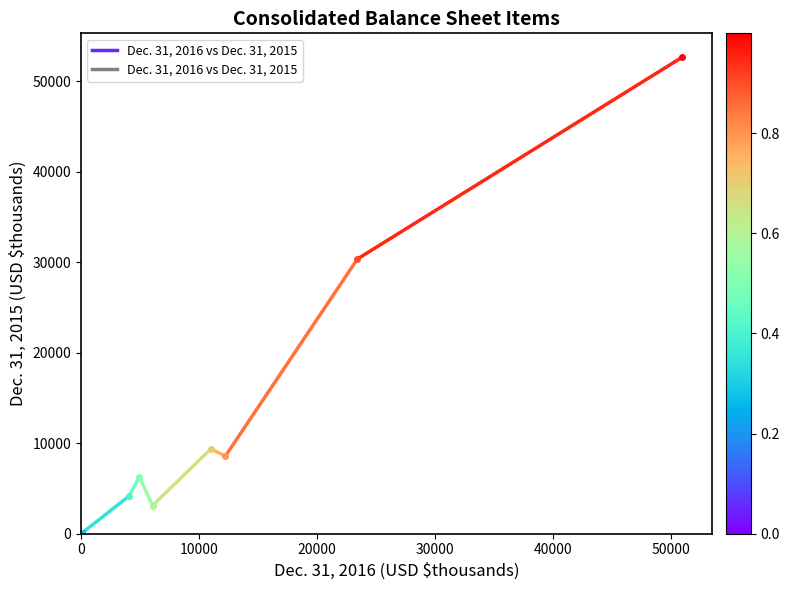

How many lines are shown in the chart?

1